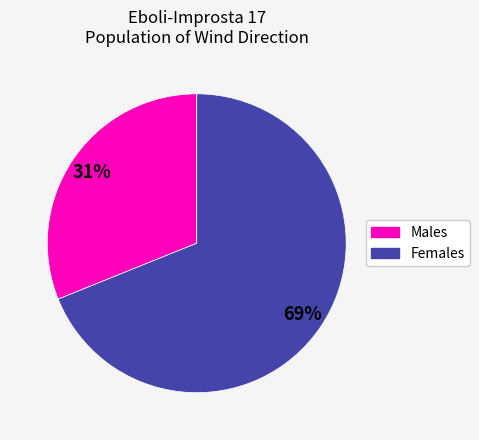

Is there a majority slice in this chart?

Yes